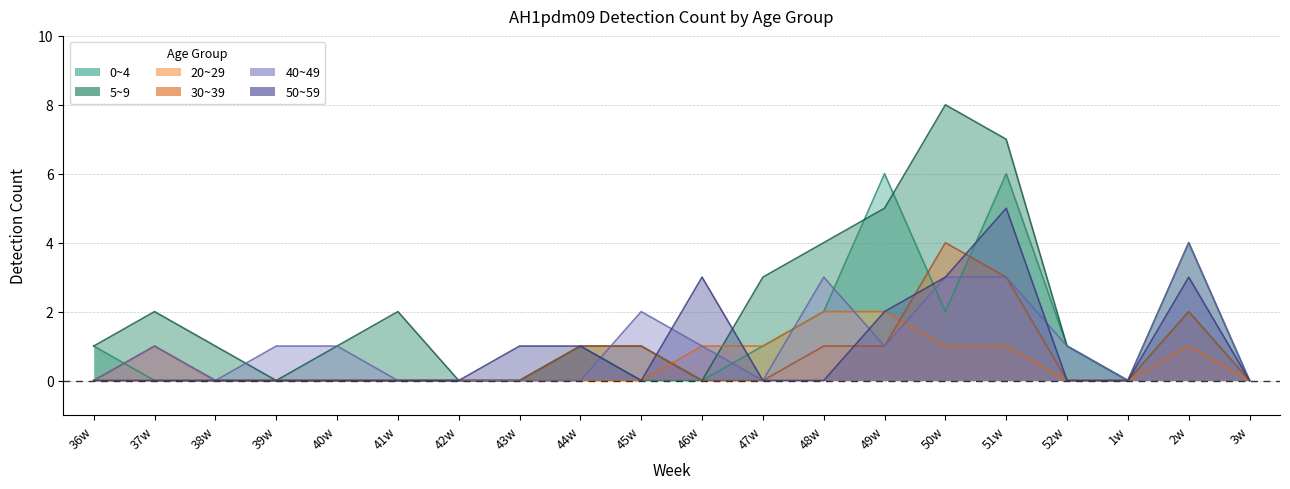

What is the maximum value shown in the chart?

8